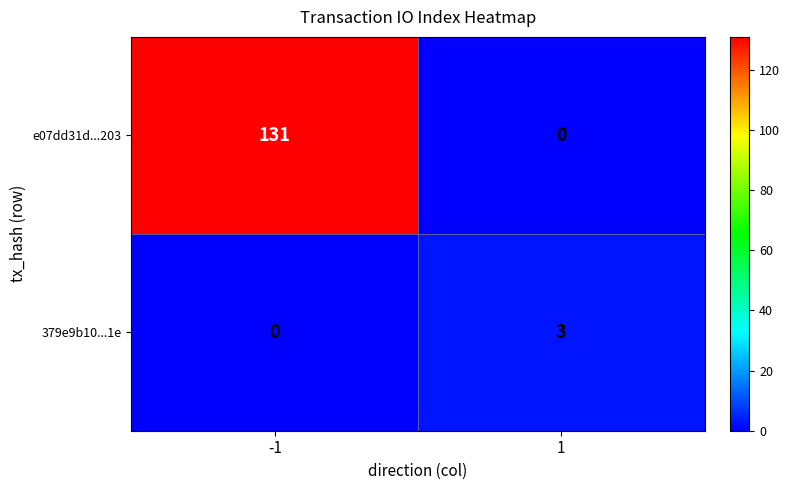

Reading left to right, list all the values displayed in this chart.

e07dd31d...203: -1=131	1=0
379e9b10...1e: -1=0	1=3